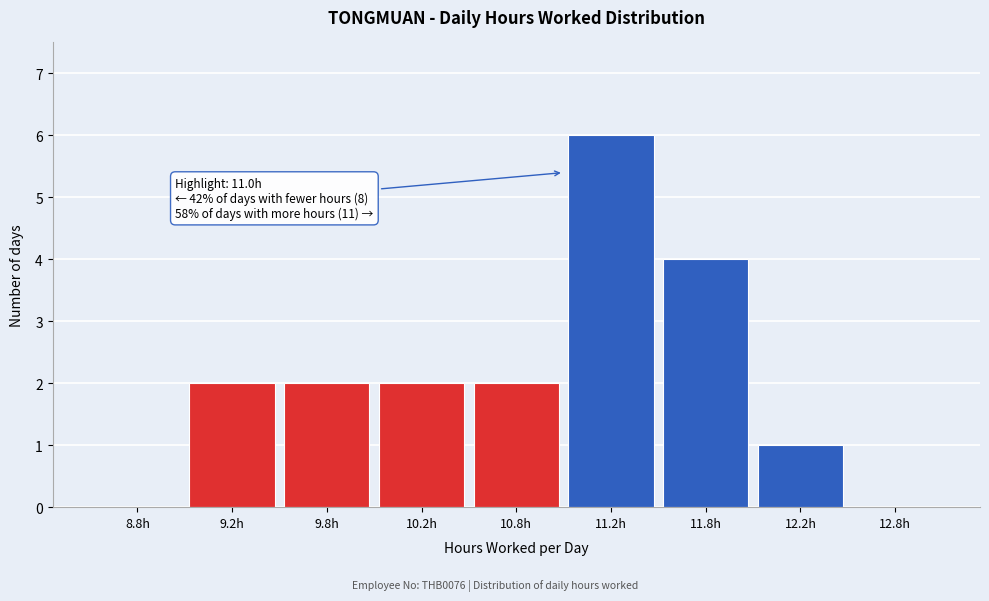

Reading left to right, transcribe all the data shown in this chart.

8.8h=0	9.2h=2	9.8h=2	10.2h=2	10.8h=2	11.2h=6	11.8h=4	12.2h=1	12.8h=0